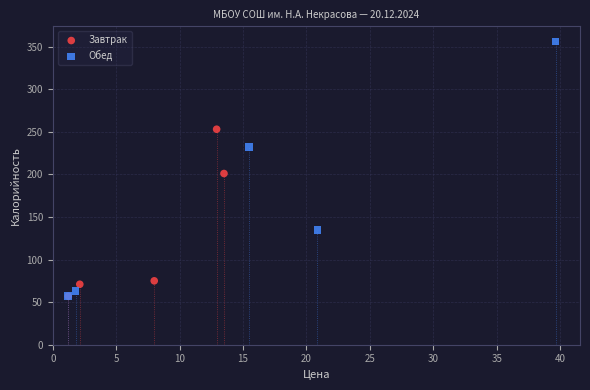

What are all the series names shown in the legend?

Завтрак, Обед